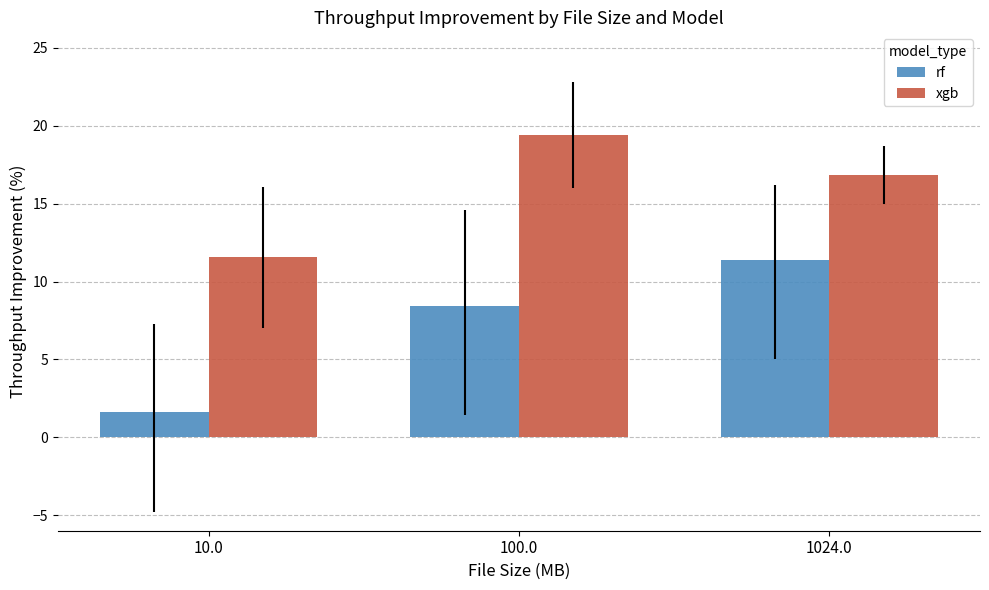

What are all the series names shown in the legend?

rf, xgb